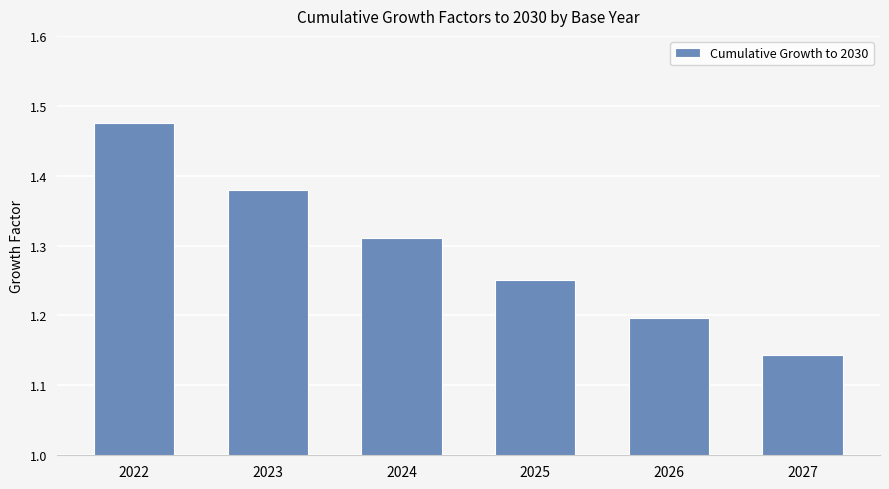

What is the difference between the maximum and minimum values?

0.3